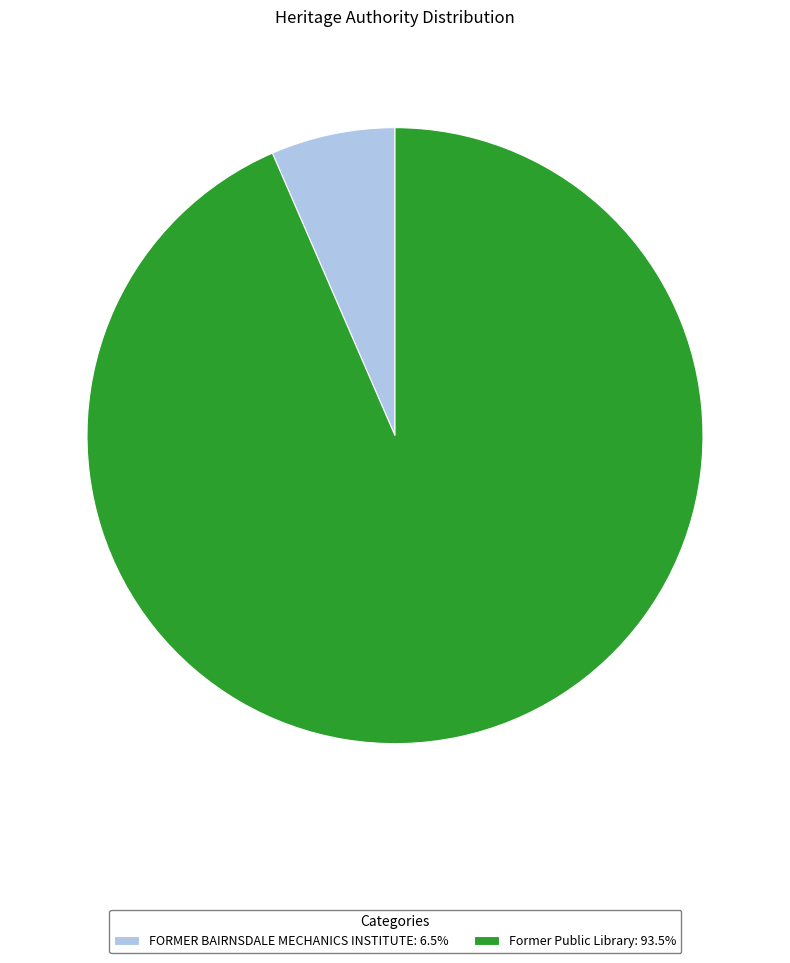

The FORMER BAIRNSDALE MECHANICS INSTITUTE slice represents 1% of the pie. True or false?

False